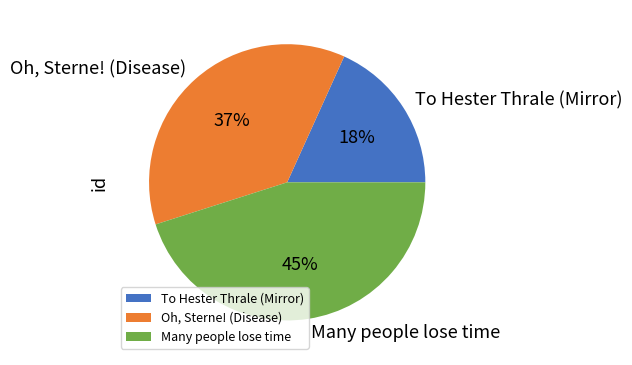

What percentage is the To Hester Thrale (Mirror) slice, to the nearest percent?

18%